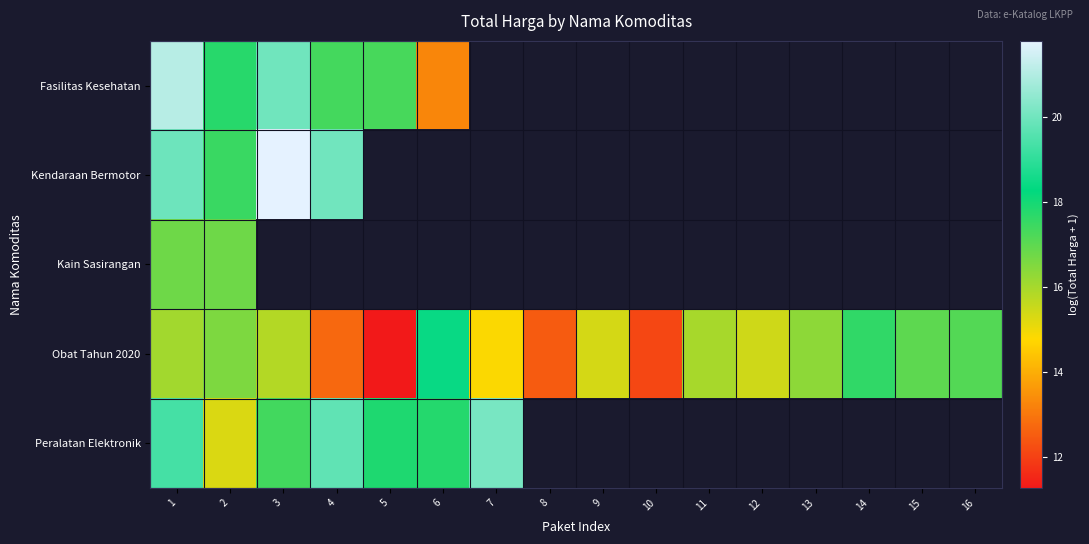

At how many categories does at least one series exceed 16?

11